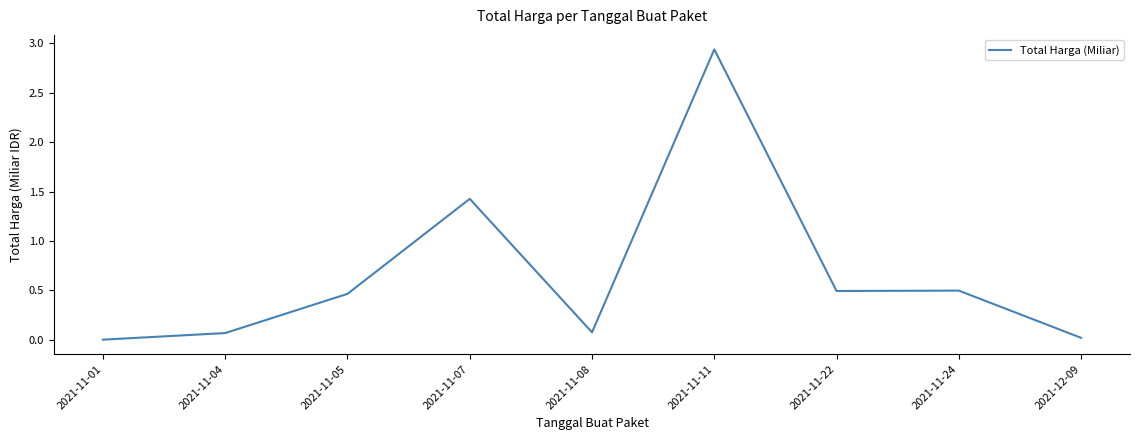

True or false: the data shows 0.1 at 2021-11-04.

True